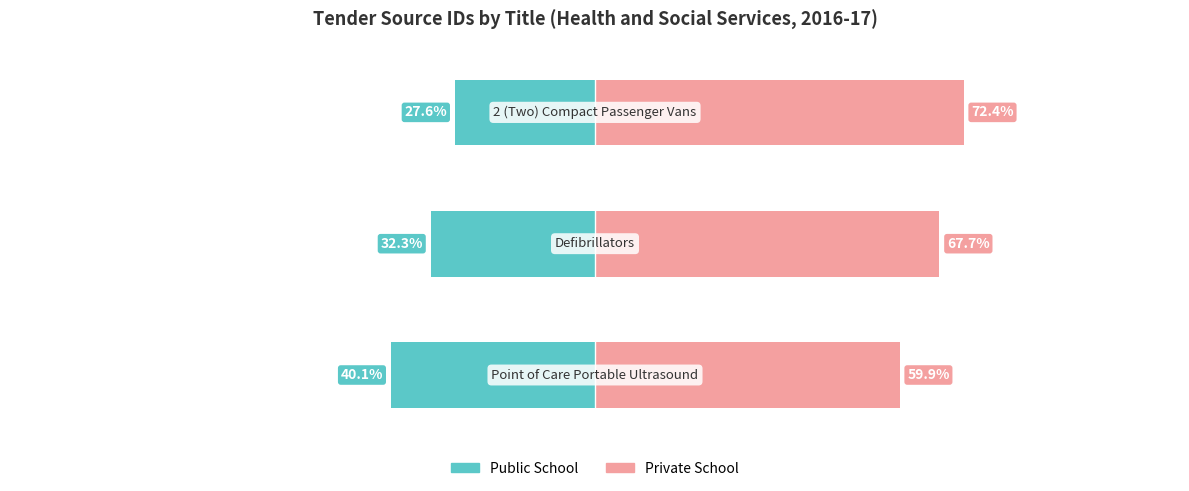

Read the Public School value at 2.

-27.6